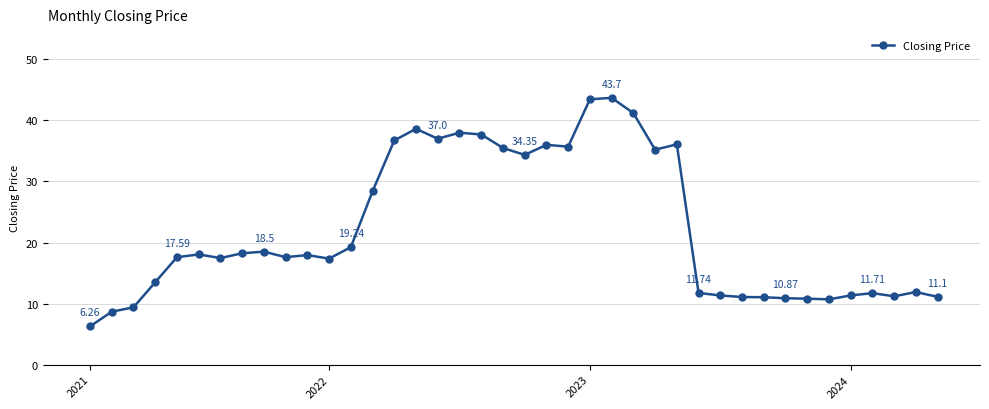

How many categories are shown in the chart?

40